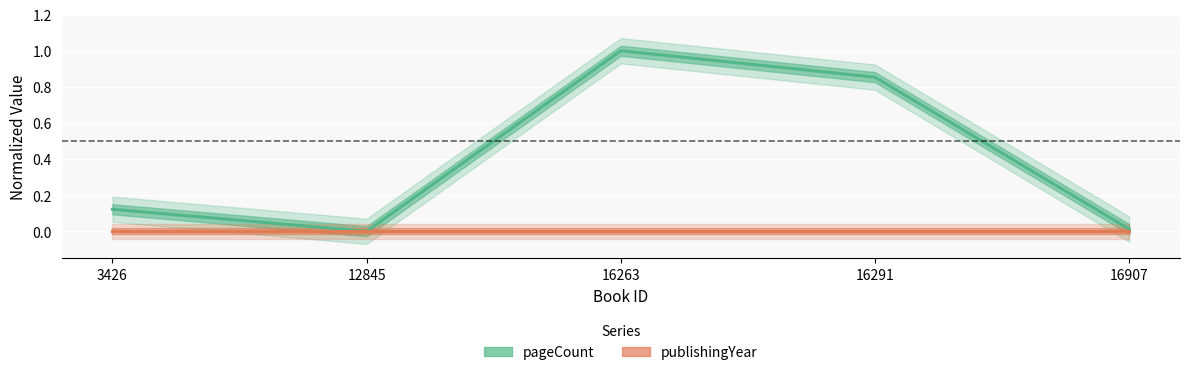

What are all the series names shown in the legend?

pageCount, publishingYear